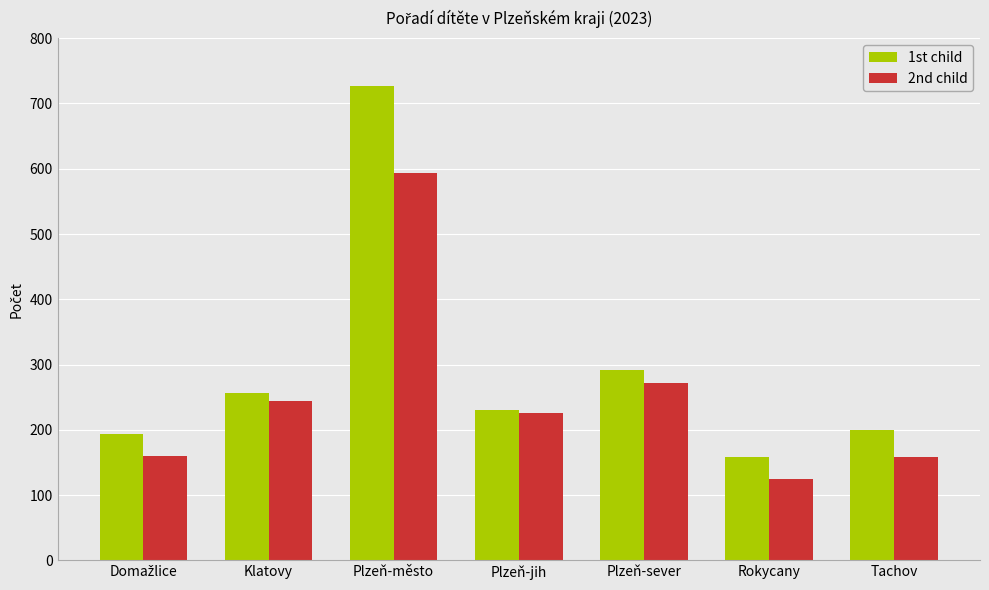

The 2nd child series shows 120 at Plzeň-sever. True or false?

False